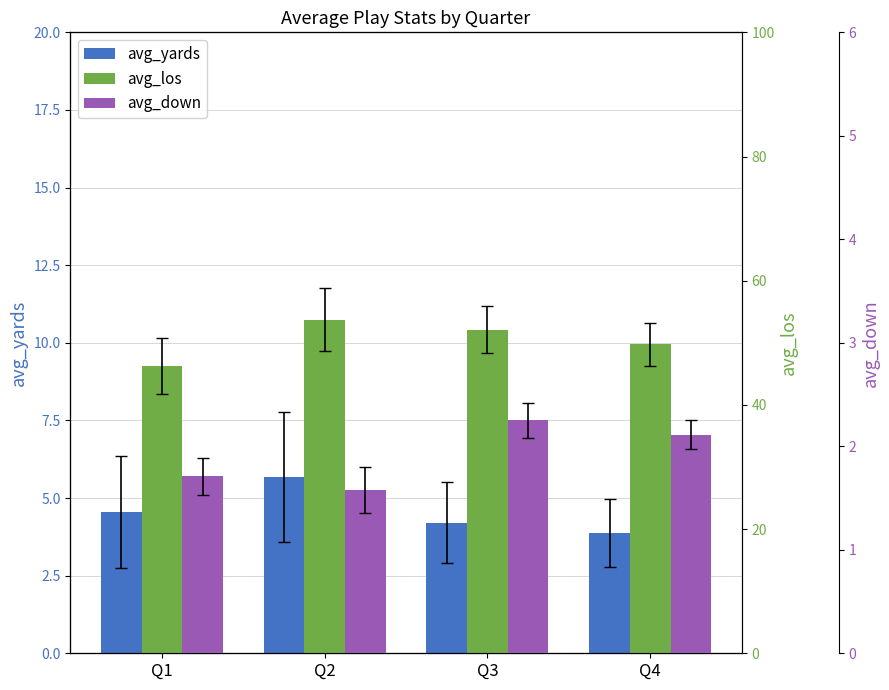

What is the value of the avg_yards bar at the 2nd from the left?

5.7